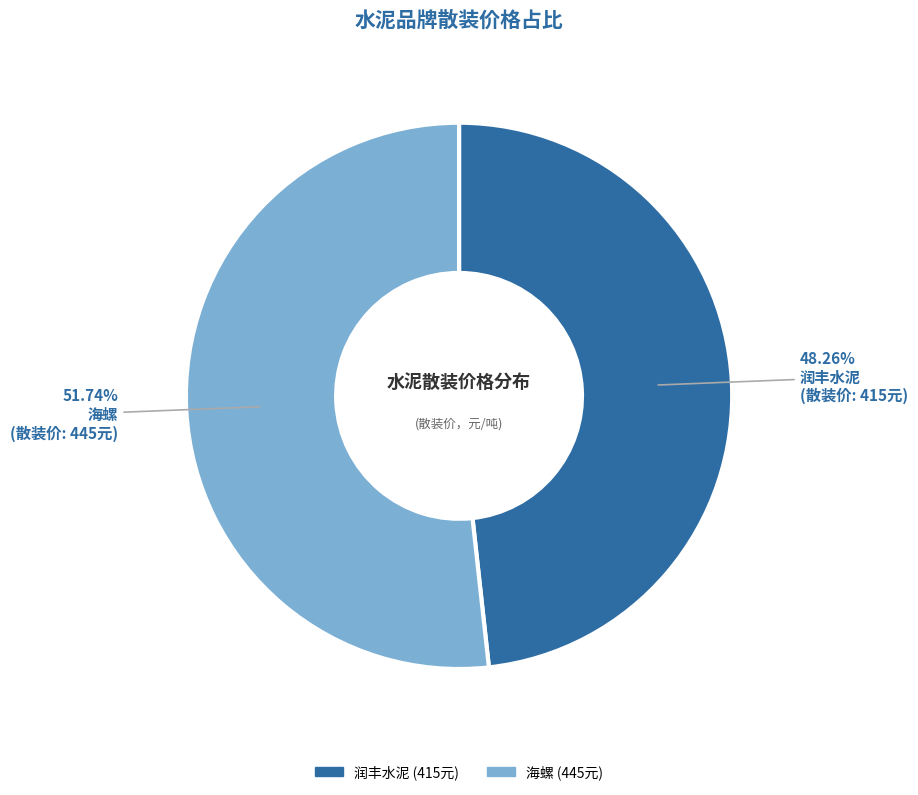

To the nearest percent, what portion does 海螺 represent?

52%